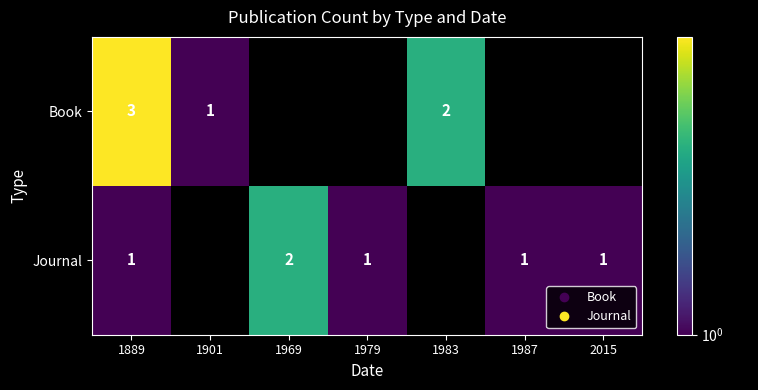

At which category is the sum across all series the highest?

1889